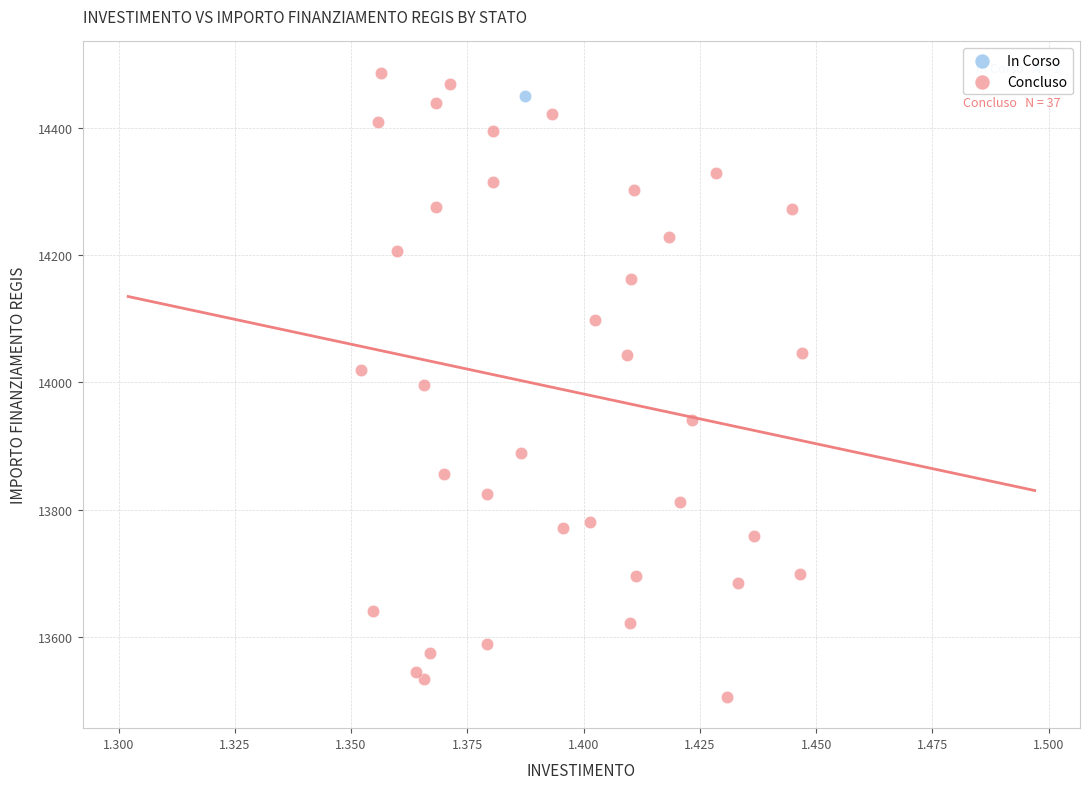

What are all the series names shown in the legend?

In Corso, Concluso